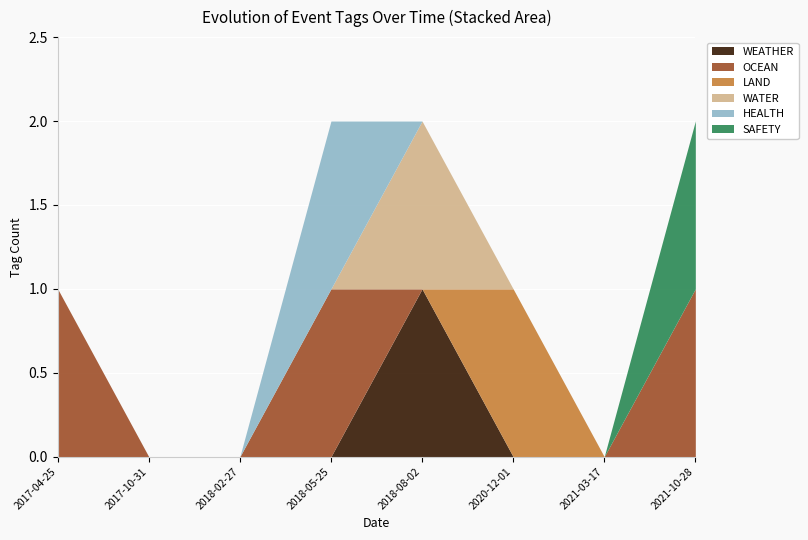

What is the difference between the maximum and minimum values in the SAFETY series?

1